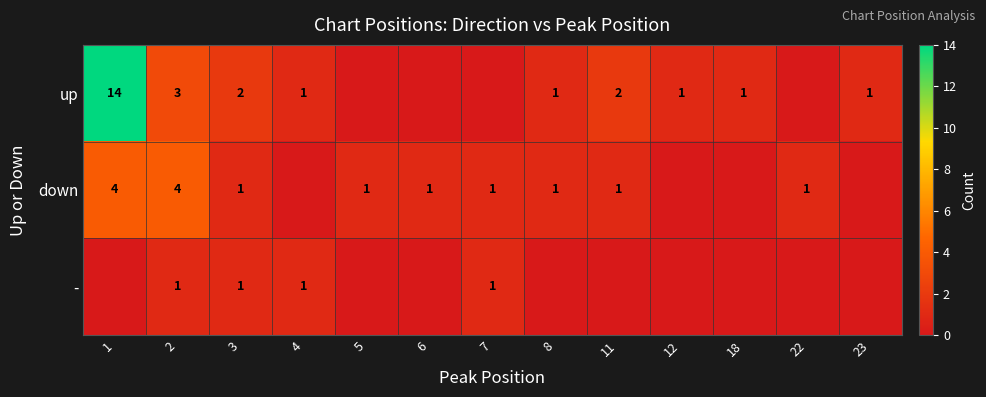

Between 1 and 3, which is larger?

1